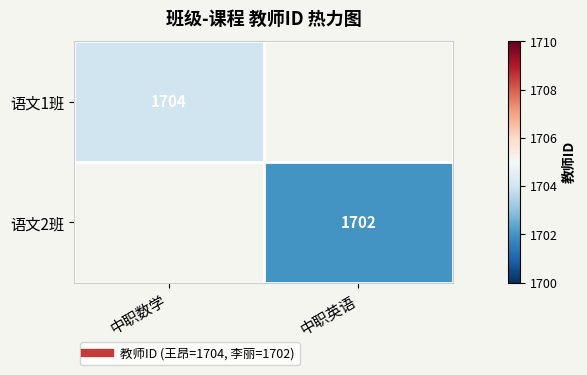

The value of 语文2班 at 中职英语 is 2924.4. True or false?

False